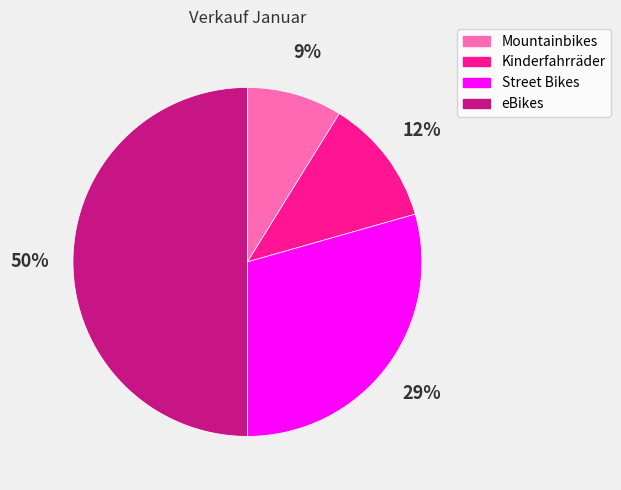

Between Street Bikes and eBikes, which is larger?

eBikes